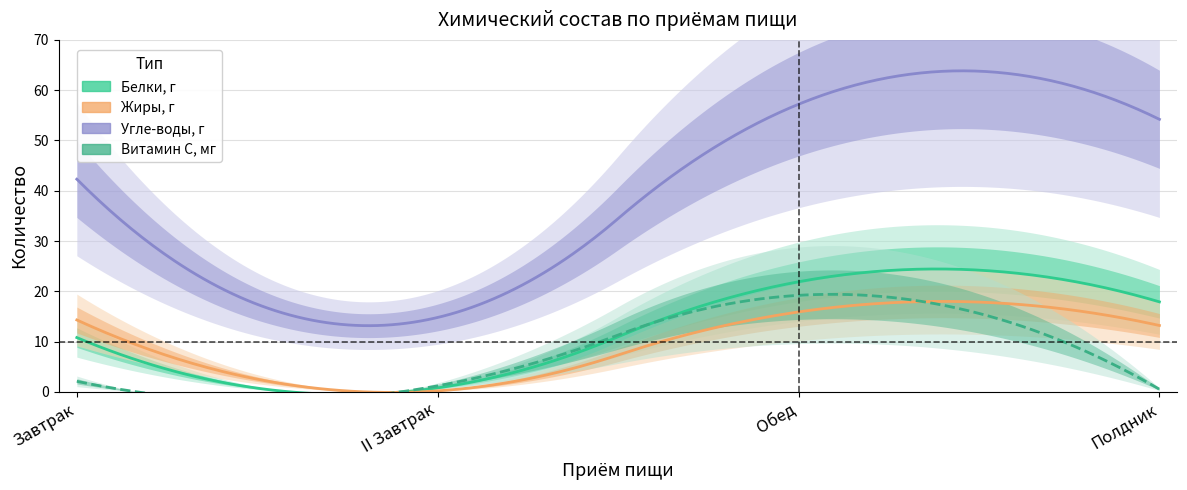

Is the value of Жиры, г at II Завтрак greater than the value of Угле-воды, г at Полдник?

No